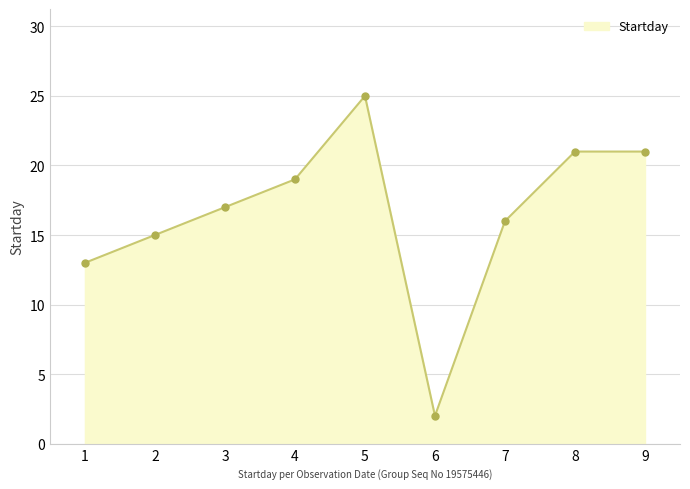

What is the average value?

17